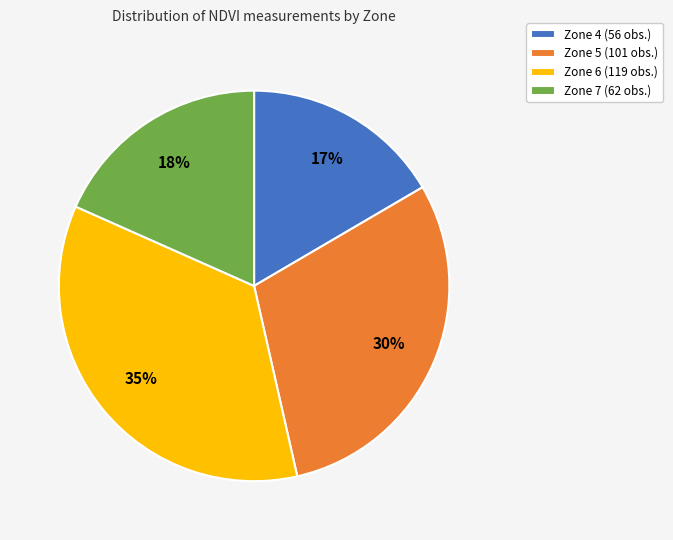

To the nearest percent, what percentage of the pie is Zone 6?

35%